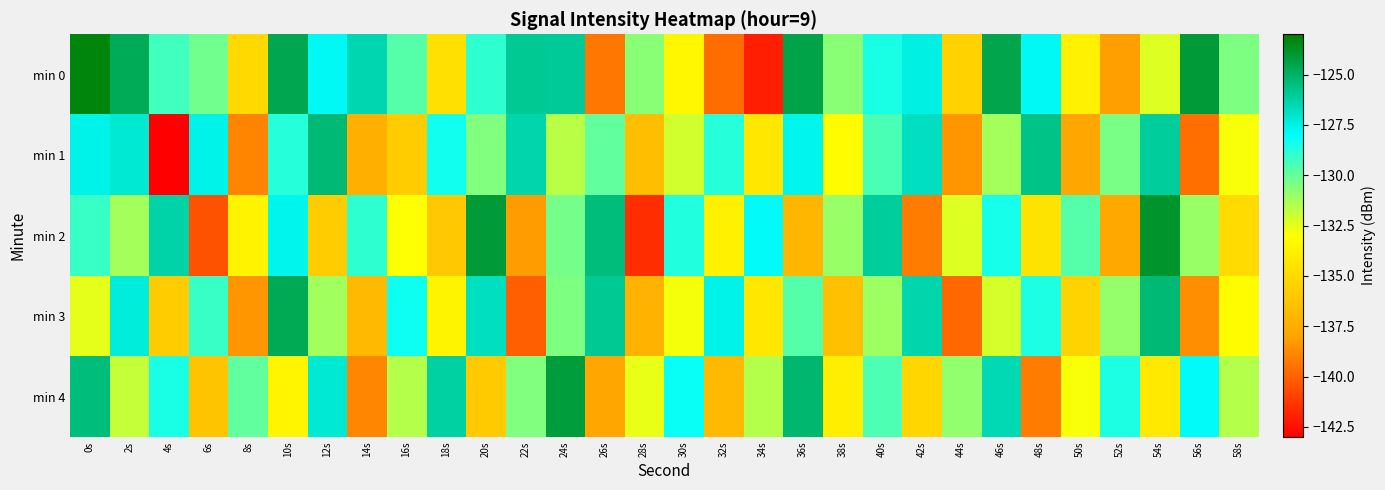

Between 14s and 34s, which series saw the biggest shift?

min 0